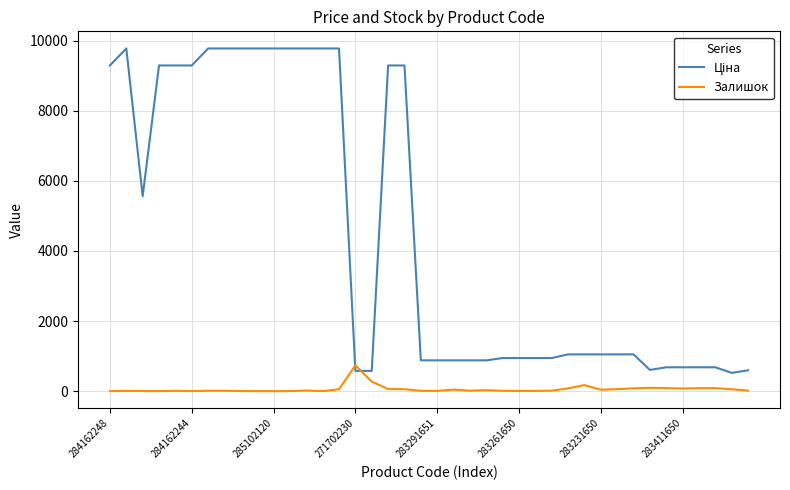

Count the number of categories in the chart.

40